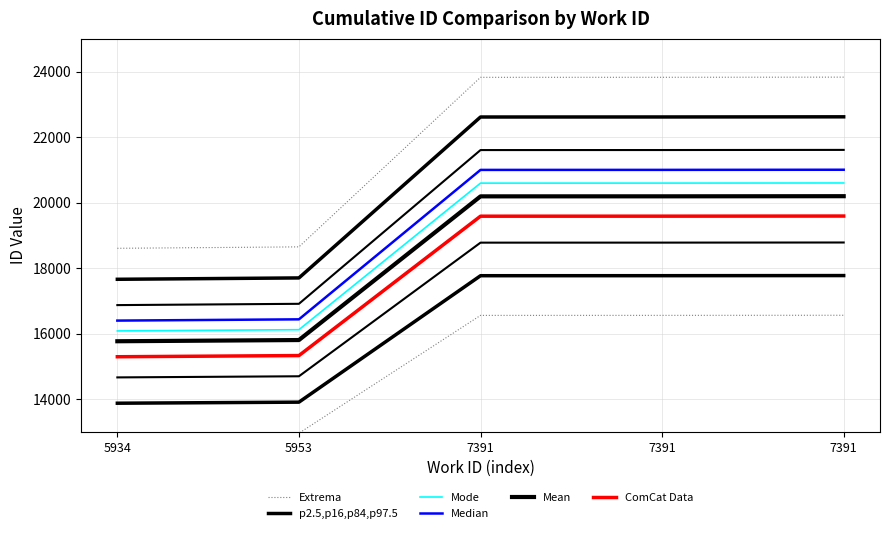

Count the number of categories in the chart.

5